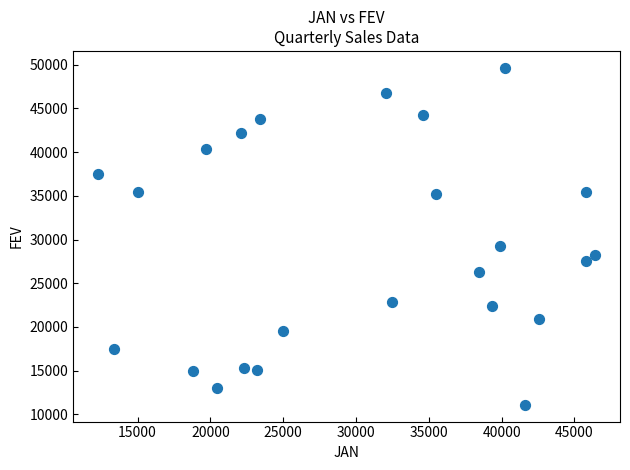

What is the range of Y values (max minus min)?

38537